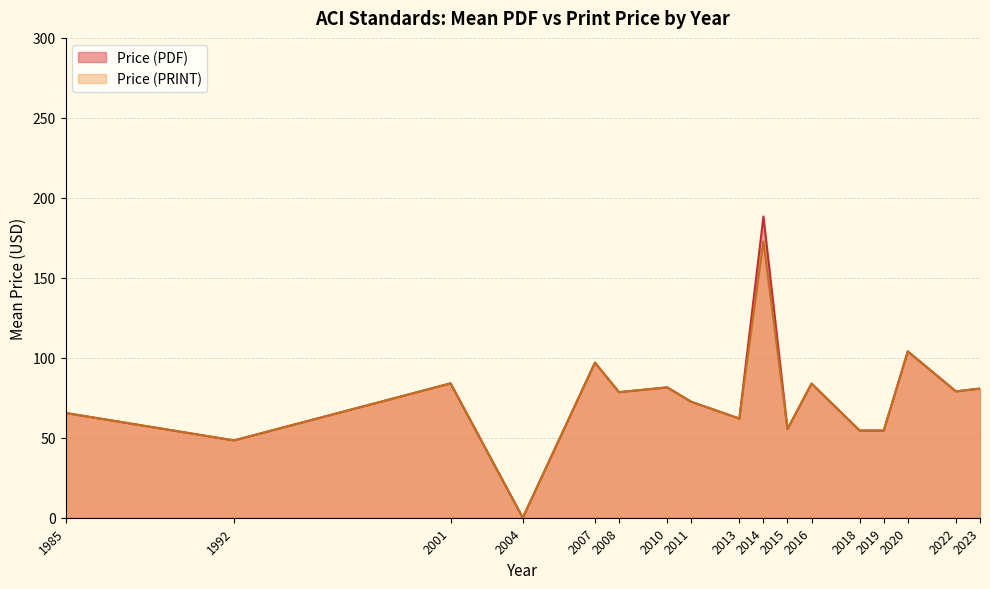

Rank the series by their average value, from lowest to highest.

Price (PRINT), Price (PDF)